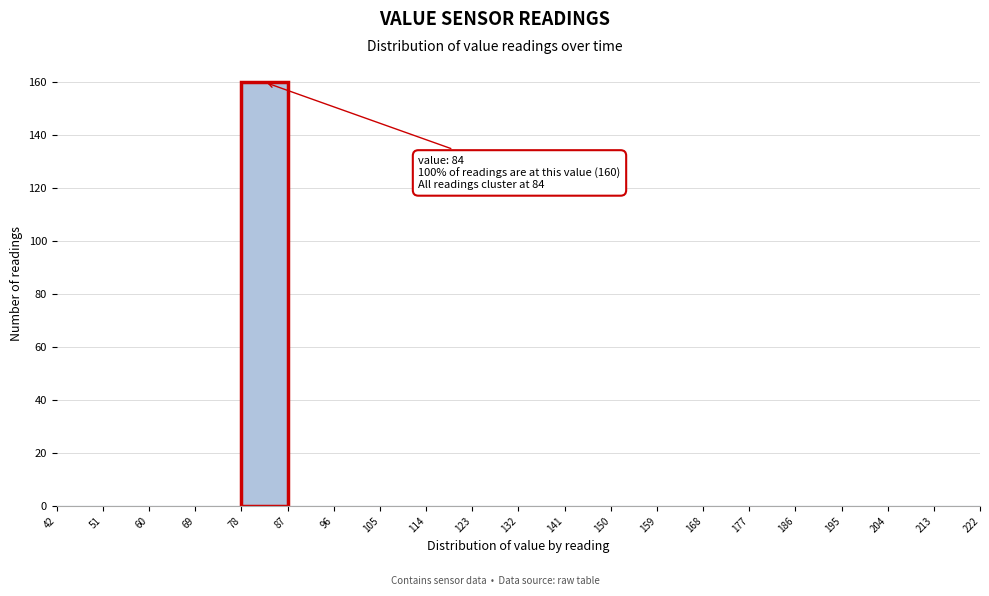

Which range on the x-axis has the tallest bar?

78 to 87